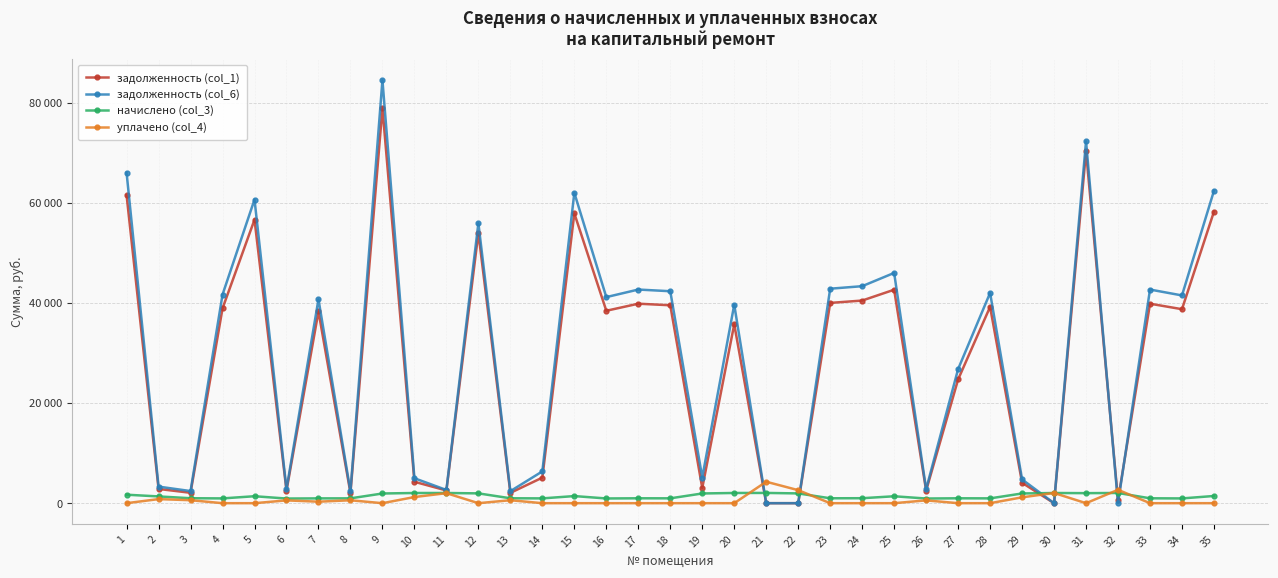

Is this an area chart (filled region under the line)?

No